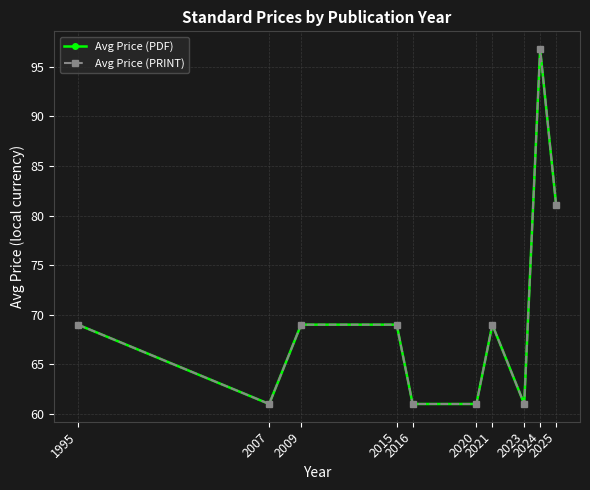

Reading left to right, transcribe all the data shown in this chart.

Avg Price (PDF): 69.0	61.0	69.0	69.0	61.0	61.0	69.0	61.0	96.8	81.1
Avg Price (PRINT): 69.0	61.0	69.0	69.0	61.0	61.0	69.0	61.0	96.8	81.1